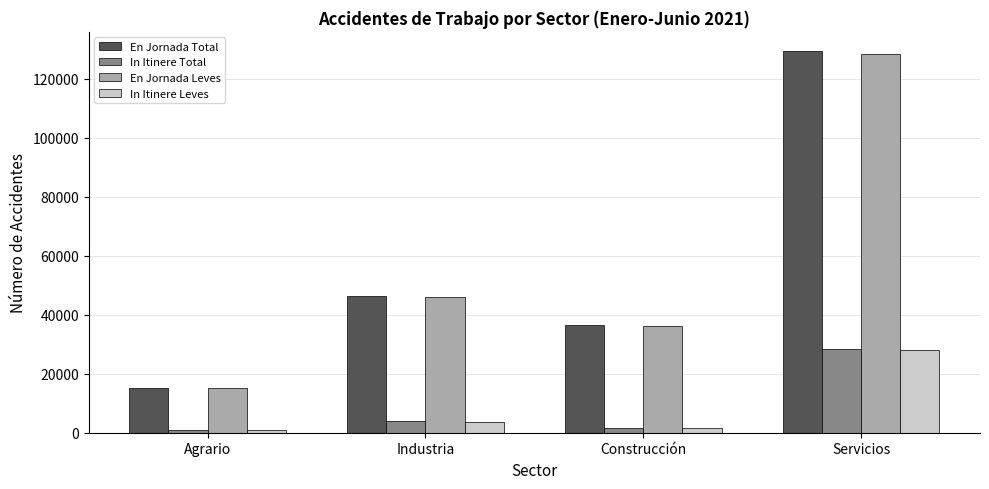

The En Jornada Leves series shows 36097 at Construcción. True or false?

True